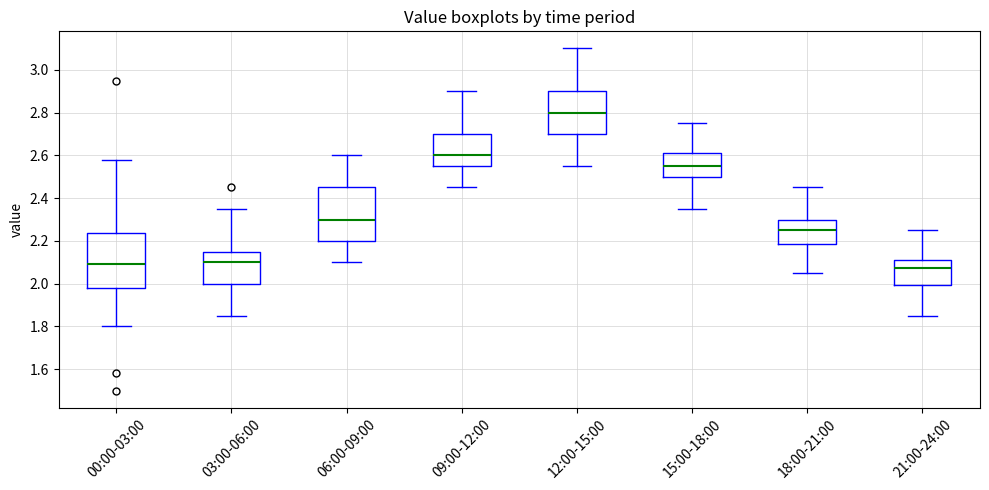

Reading left to right, transcribe this box plot: for each box, give where its median line is, the range the box spans, and where its two whiskers end, as read against the y-axis. The values are not printed on the chart, so give them approximately, as read against the axis.

00:00-03:00: median 2.10, box 1.98 to 2.24, whiskers 1.80 to 2.58
03:00-06:00: median 2.10, box 2.00 to 2.16, whiskers 1.86 to 2.36
06:00-09:00: median 2.30, box 2.20 to 2.46, whiskers 2.10 to 2.60
09:00-12:00: median 2.60, box 2.56 to 2.70, whiskers 2.46 to 2.90
12:00-15:00: median 2.80, box 2.70 to 2.90, whiskers 2.56 to 3.10
15:00-18:00: median 2.56, box 2.50 to 2.62, whiskers 2.36 to 2.76
18:00-21:00: median 2.26, box 2.18 to 2.30, whiskers 2.06 to 2.46
21:00-24:00: median 2.08, box 2.00 to 2.12, whiskers 1.86 to 2.26